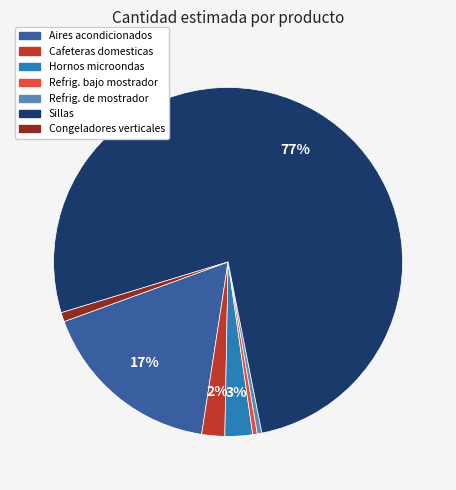

To the nearest percent, what is the average slice percentage?

14%